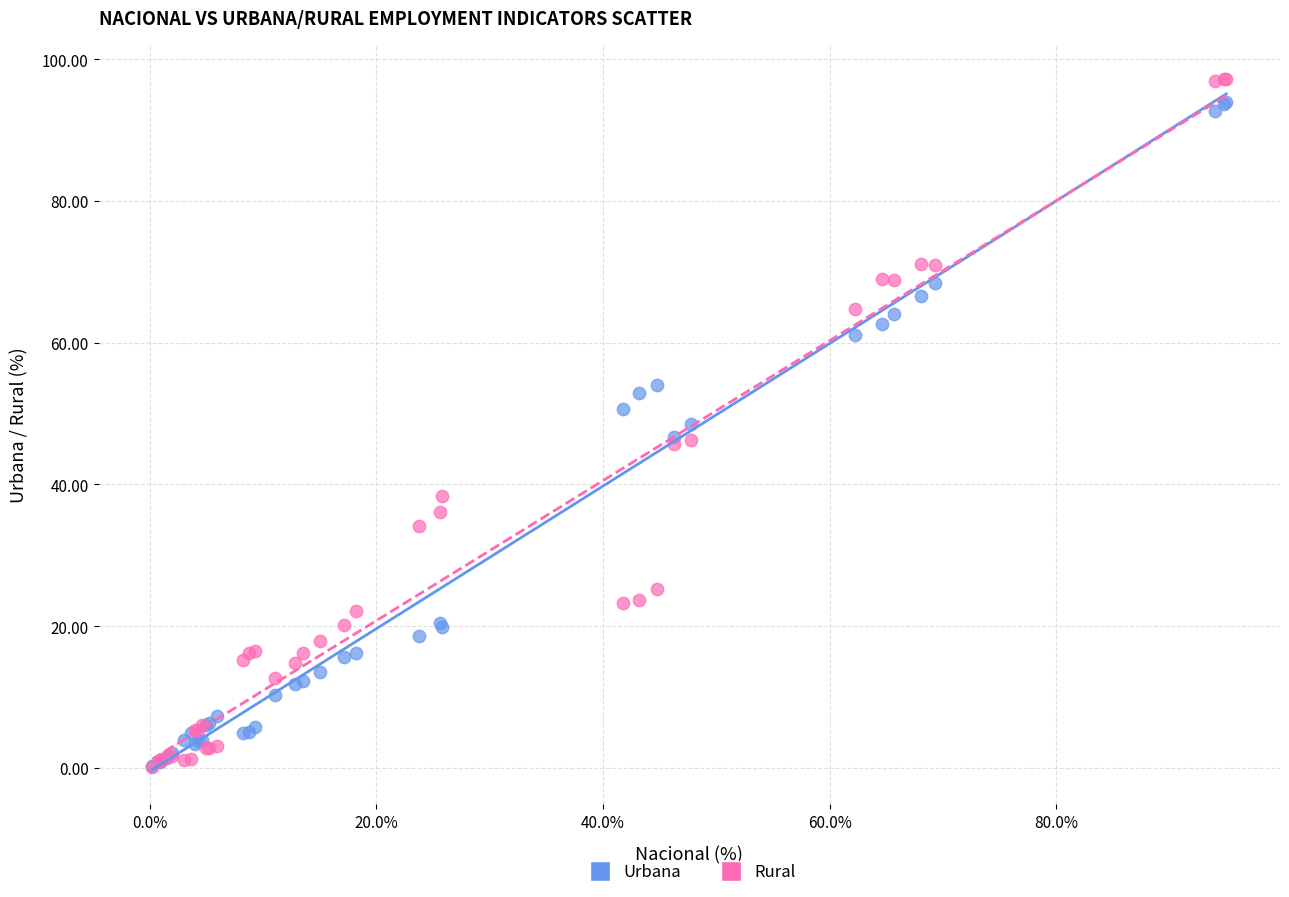

Which series reaches the maximum Y coordinate?

Rural